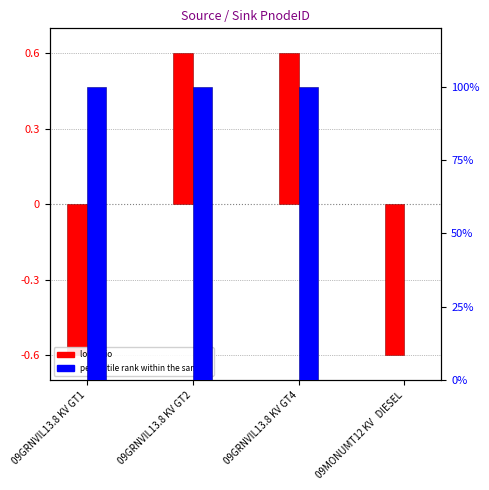

Is the value of percentile rank within the sample at 09GRNVIL13.8 KV GT2 greater than the value of log ratio at 09GRNVIL13.8 KV GT1?

Yes